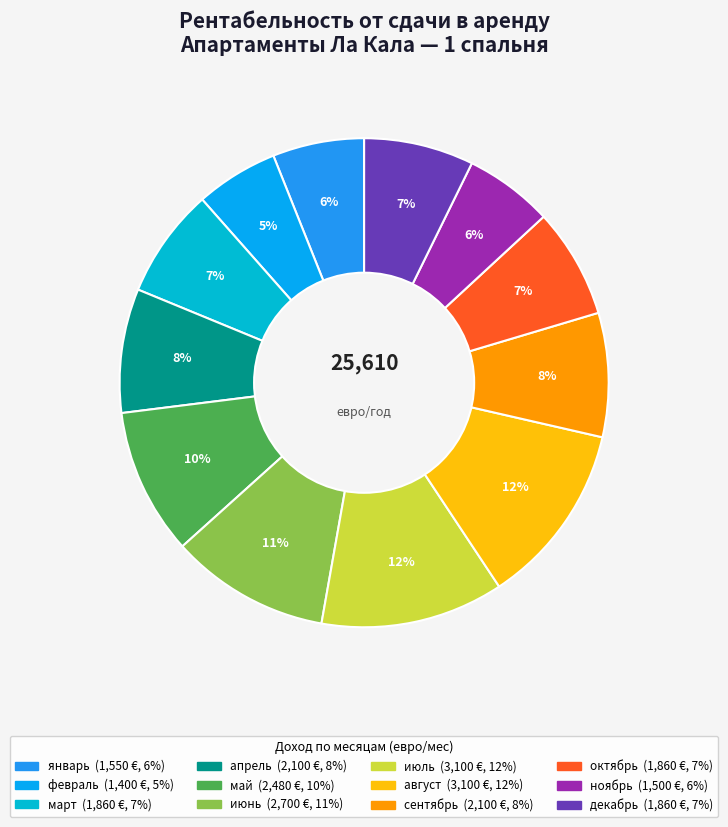

Does any single category account for the majority?

No